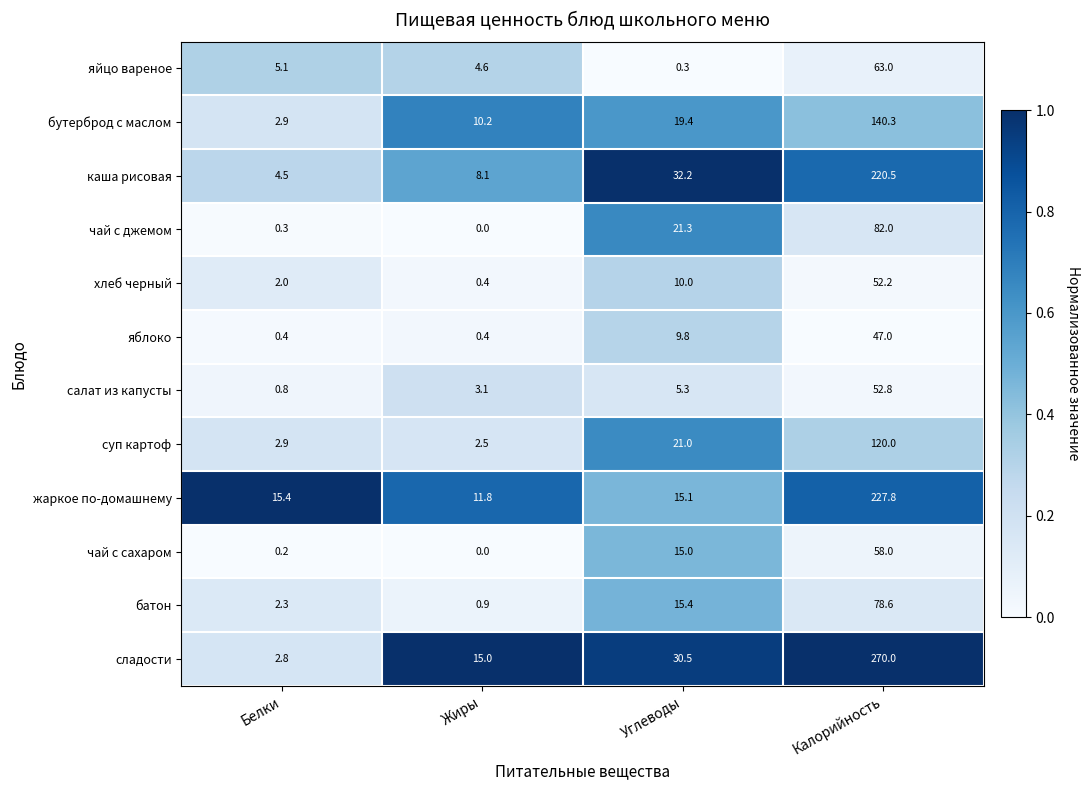

Rank the series at Калорийность from lowest to highest value.

яблоко, хлеб черный, салат из капусты, чай с сахаром, яйцо вареное, батон, чай с джемом, суп картоф, бутерброд с маслом, каша рисовая, жаркое по-домашнему, сладости